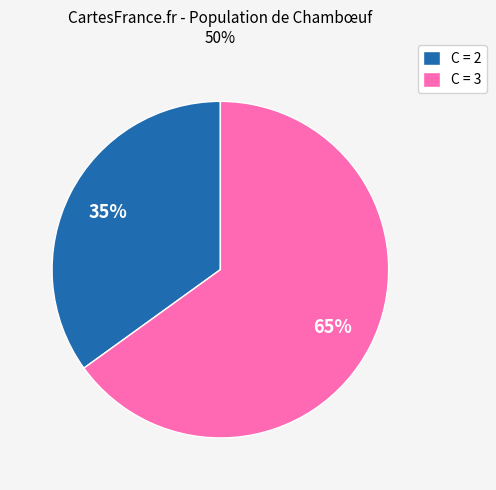

To the nearest percent, what is the combined percentage of C = 2 and C = 3?

100%